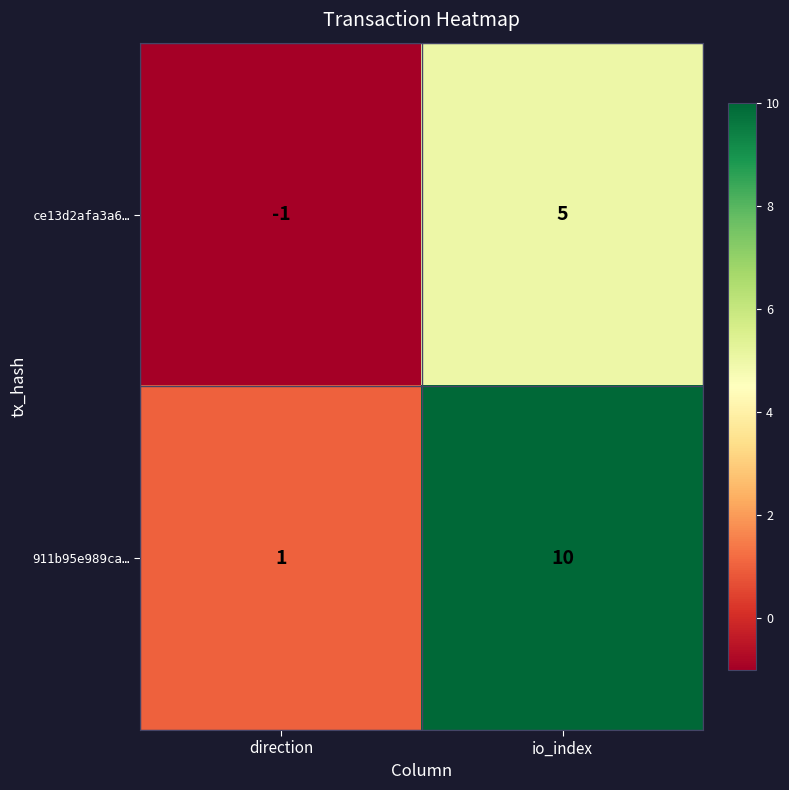

Which category has the lowest value in the 911b95e989ca… series?

direction